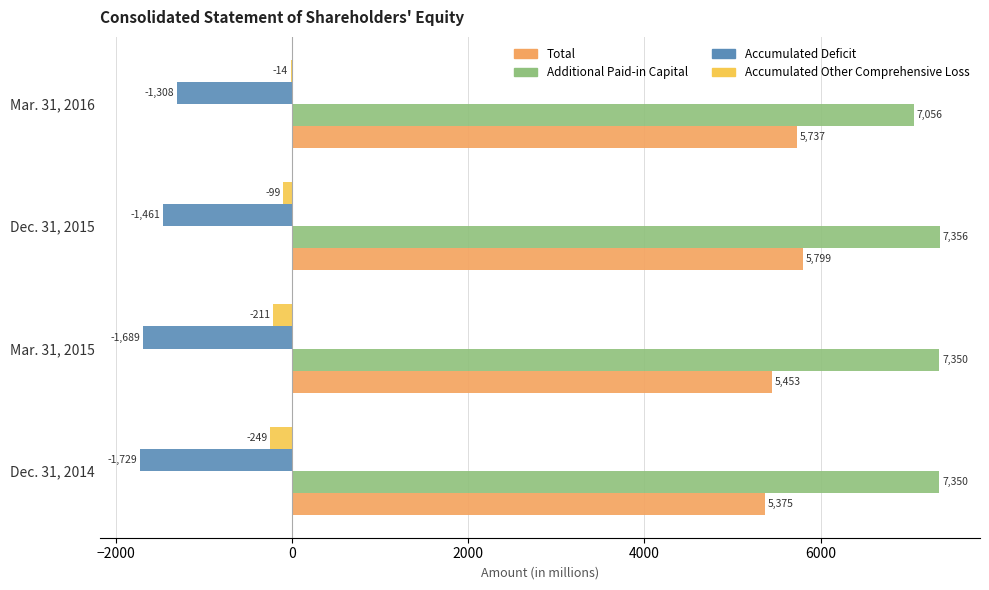

What is the sum of all Additional Paid-in Capital values?

29112